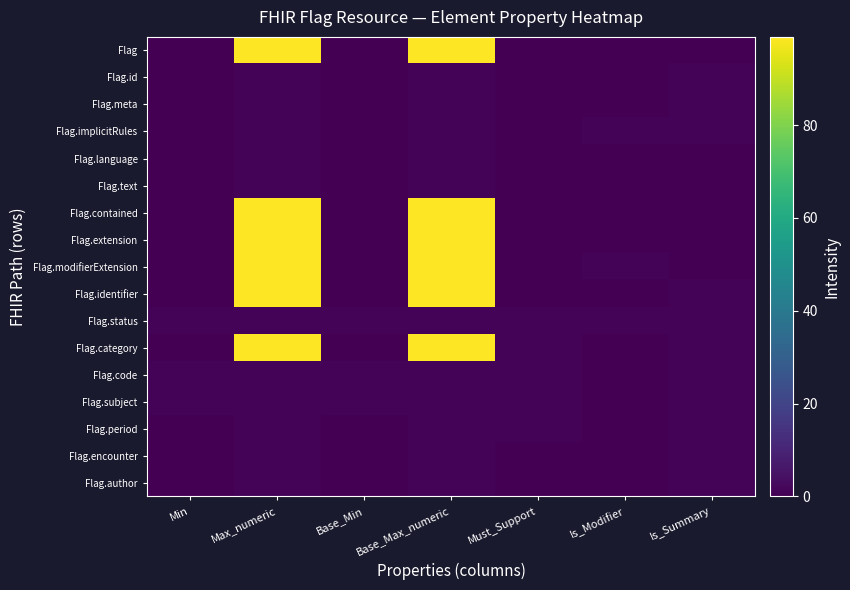

How many data points does each series have?

7